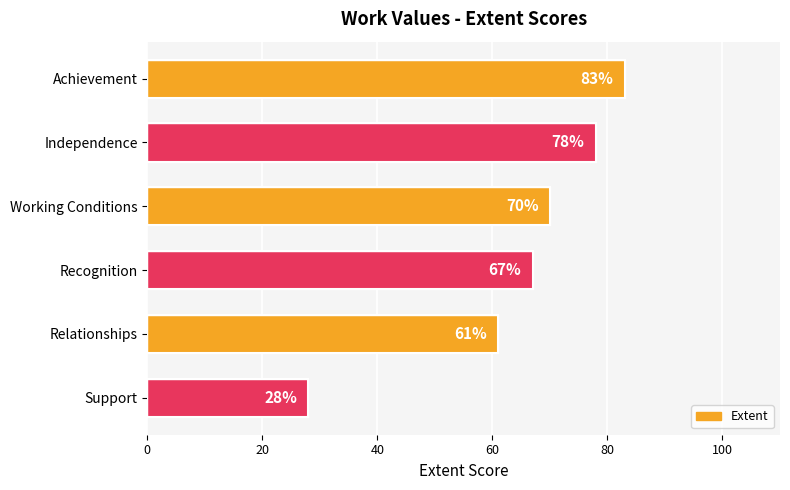

What position from the top is Working Conditions?

3